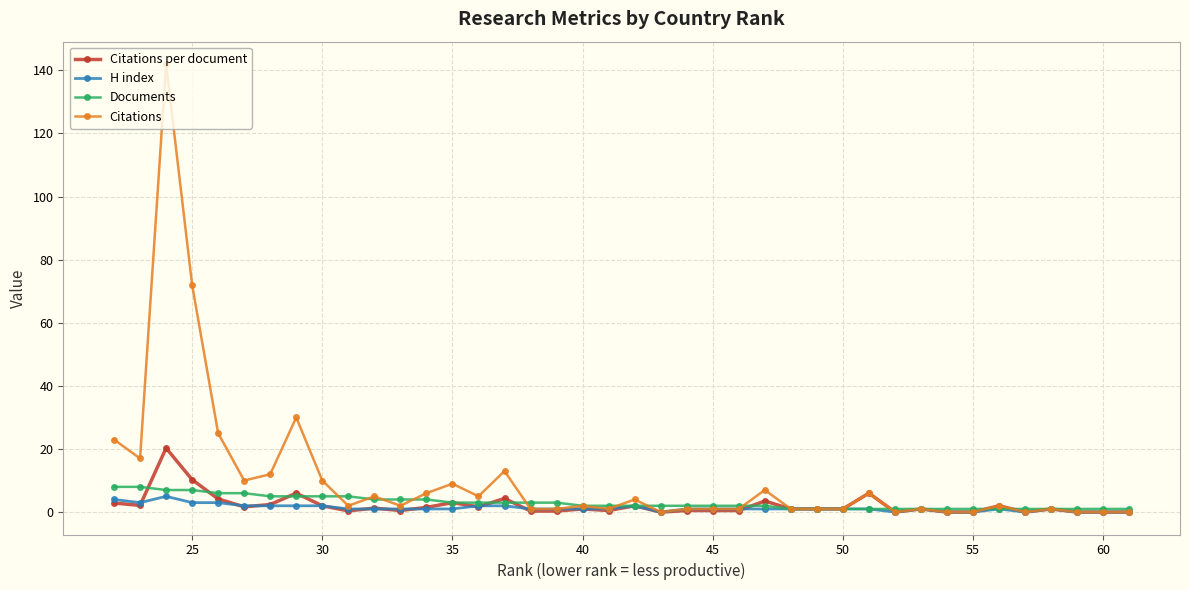

What is the maximum value shown in the chart?

142.0